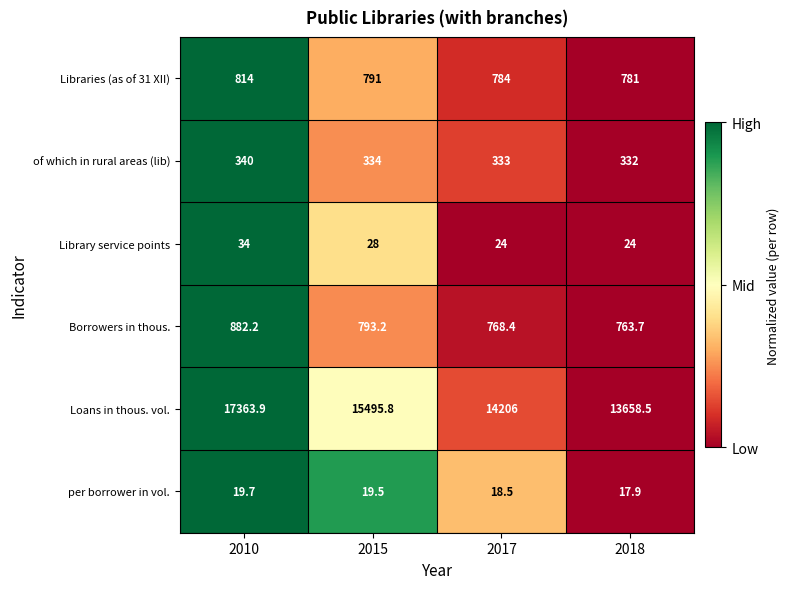

Between 2010 and 2015, which series saw the biggest shift?

Loans in thous. vol.